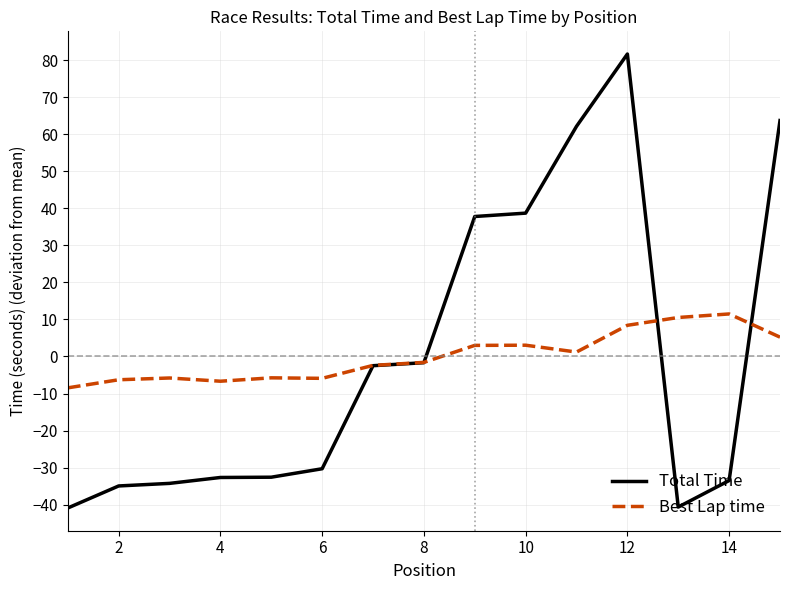

Rank the series by their maximum value, from lowest to highest.

Best Lap time, Total Time